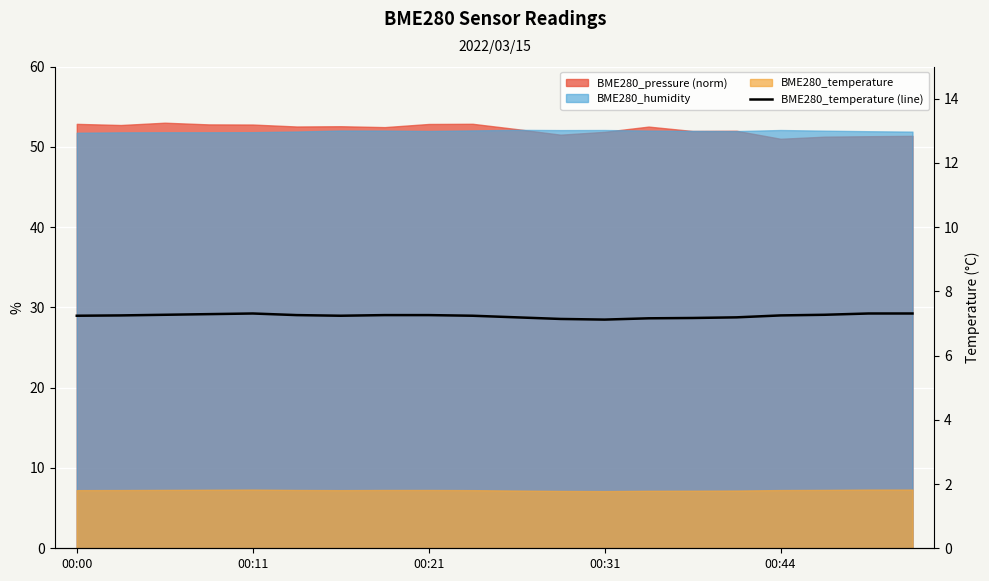

How many values are between 7 and 8?

20